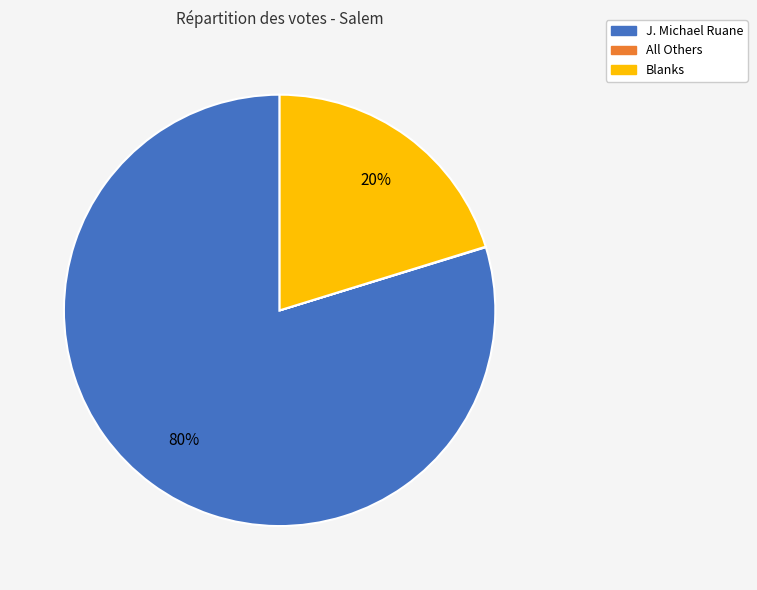

To the nearest percent, what percentage of the pie is Blanks?

20%